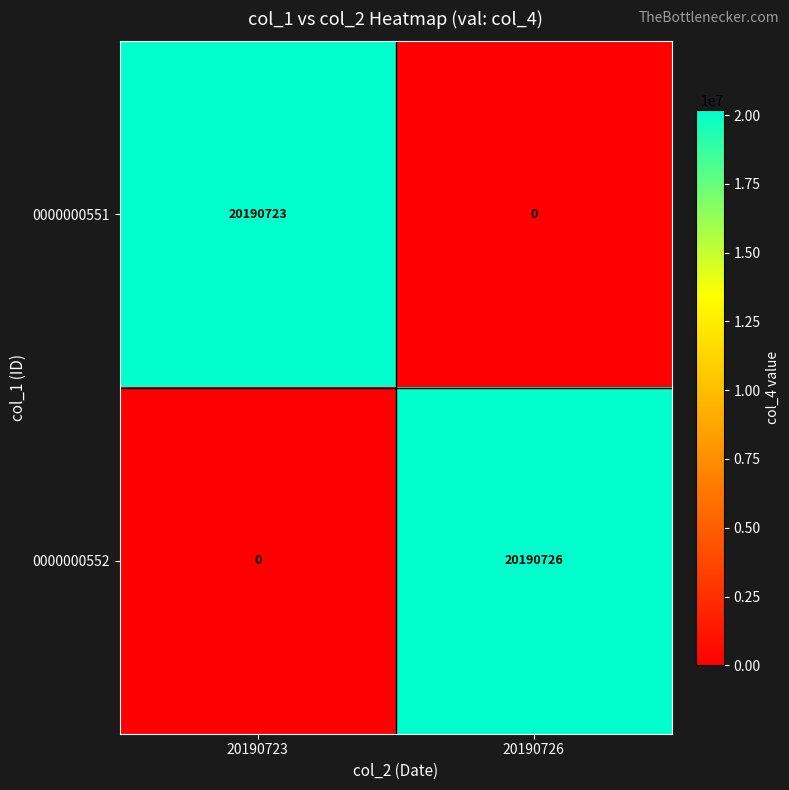

True or false: 0000000552 has a value of 0 at 20190723.

True